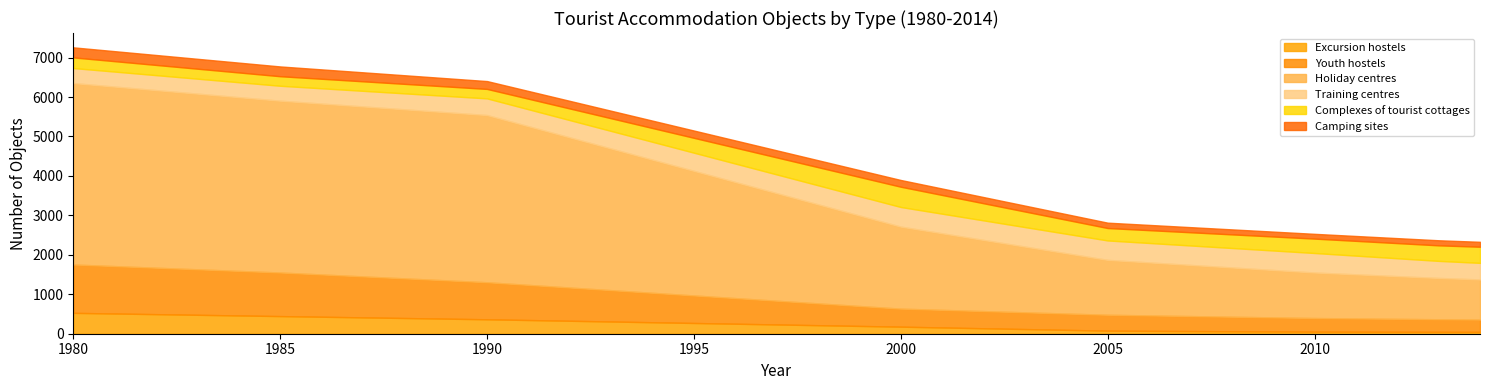

The value of Youth hostels at 1980 is 403. True or false?

False